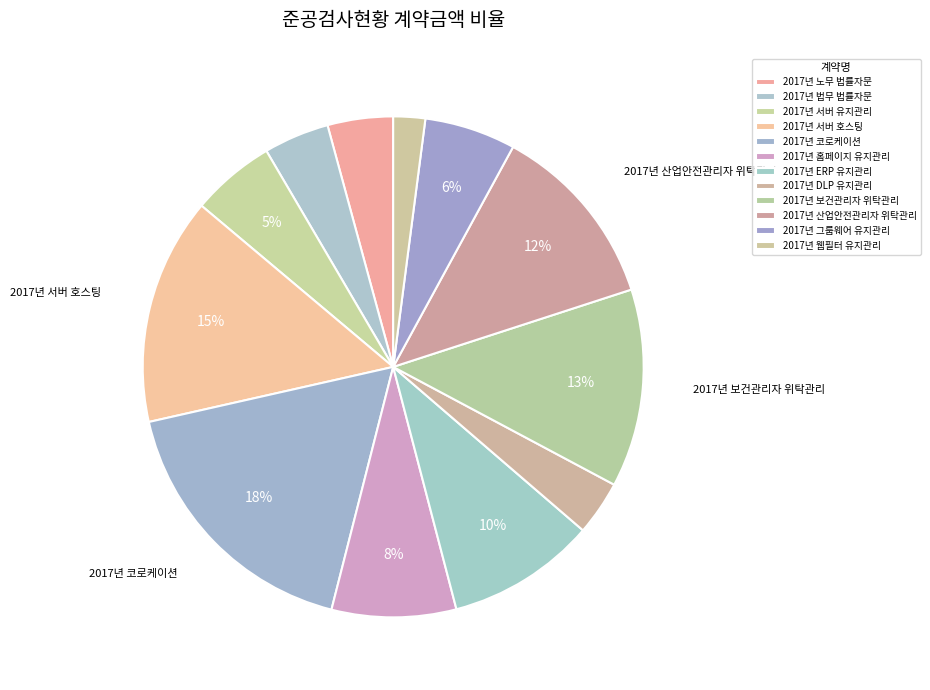

Count the number of slices in the pie.

12